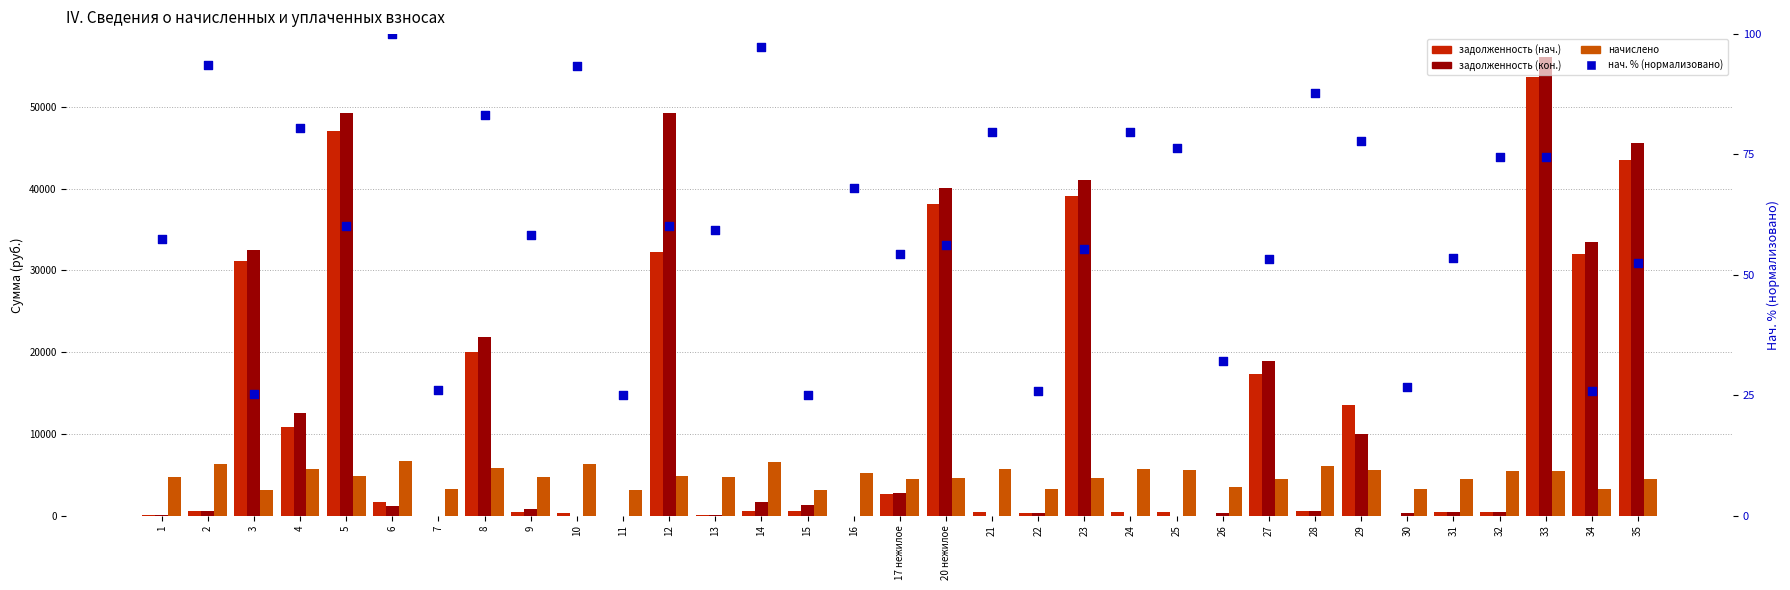

Which series reaches the minimum Y coordinate?

задолженность (нач.)